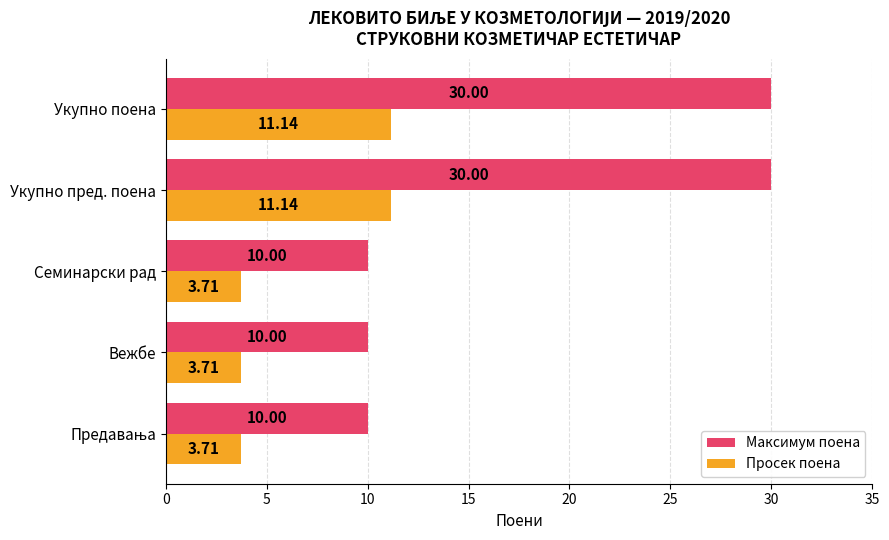

What is the difference between the second highest and second lowest values in the Просек поена series?

7.4